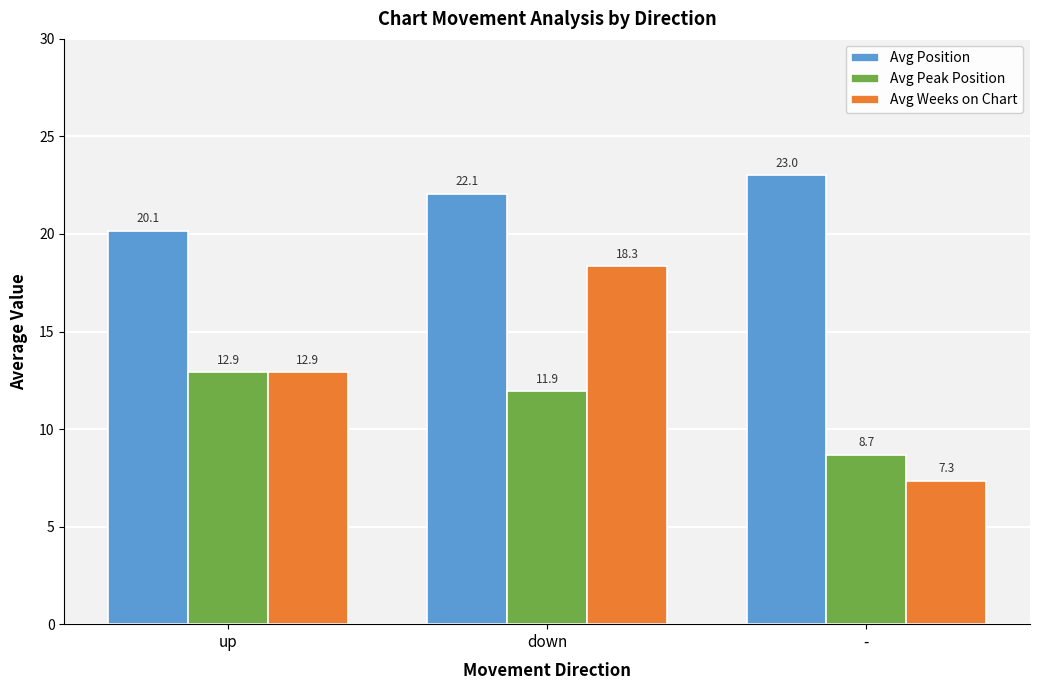

Is the value of Avg Peak Position at - greater than the value of Avg Weeks on Chart at up?

No